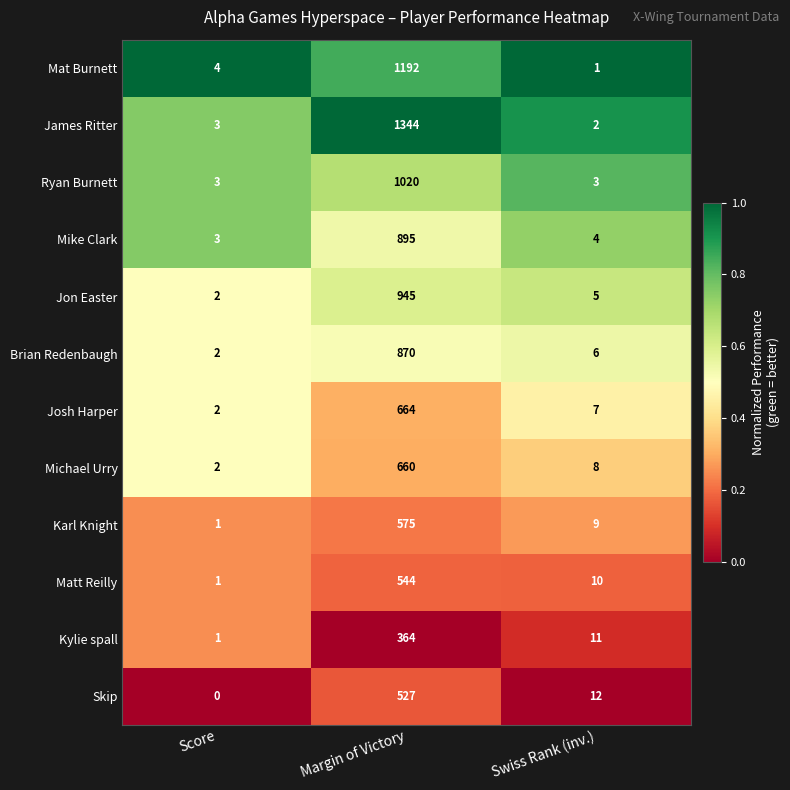

The value of Mat Burnett at Margin of Victory is 1192. True or false?

True